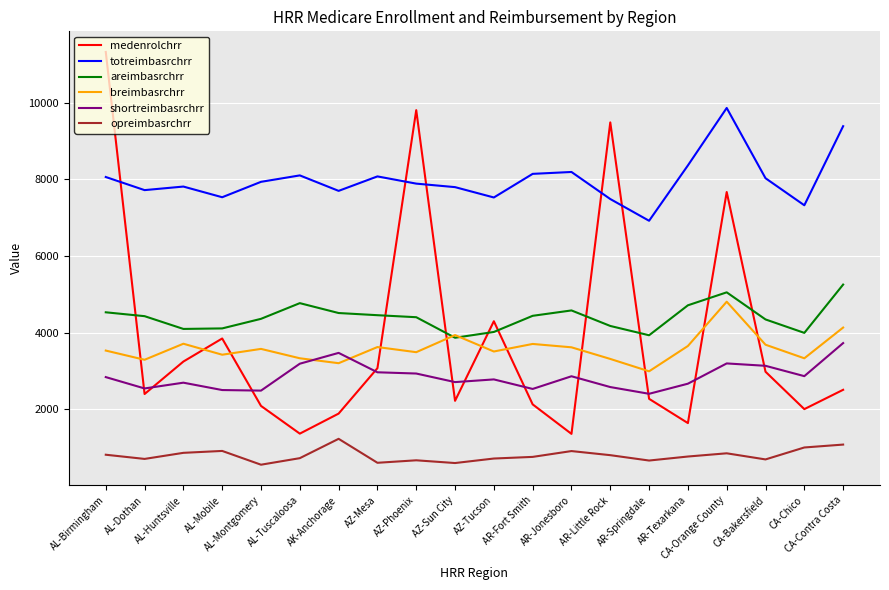

True or false: areimbasrchrr and totreimbasrchrr intersect in this chart.

False